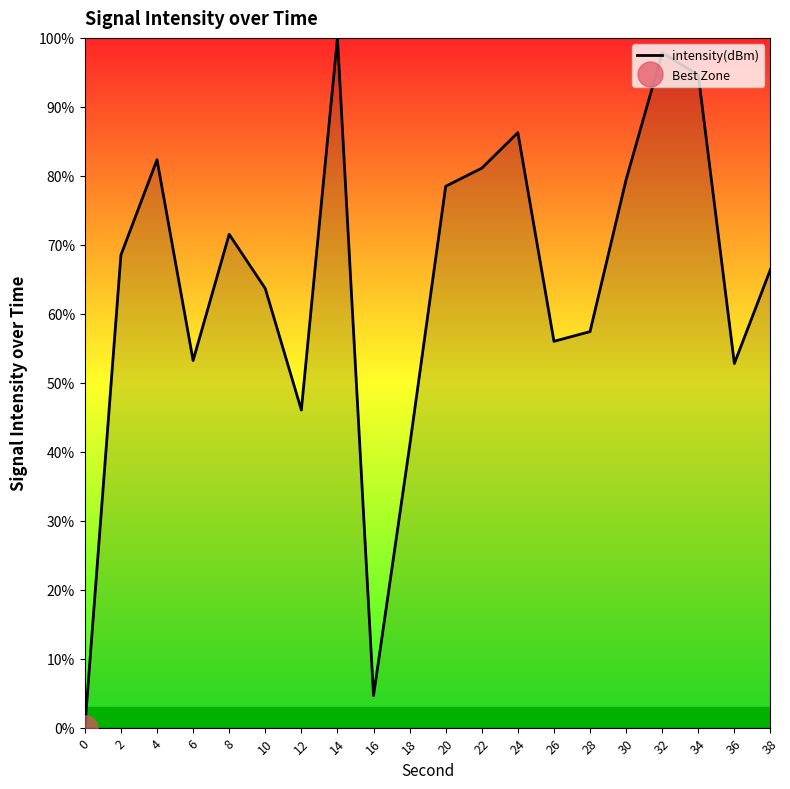

Does the chart display data point markers on the line(s)?

No